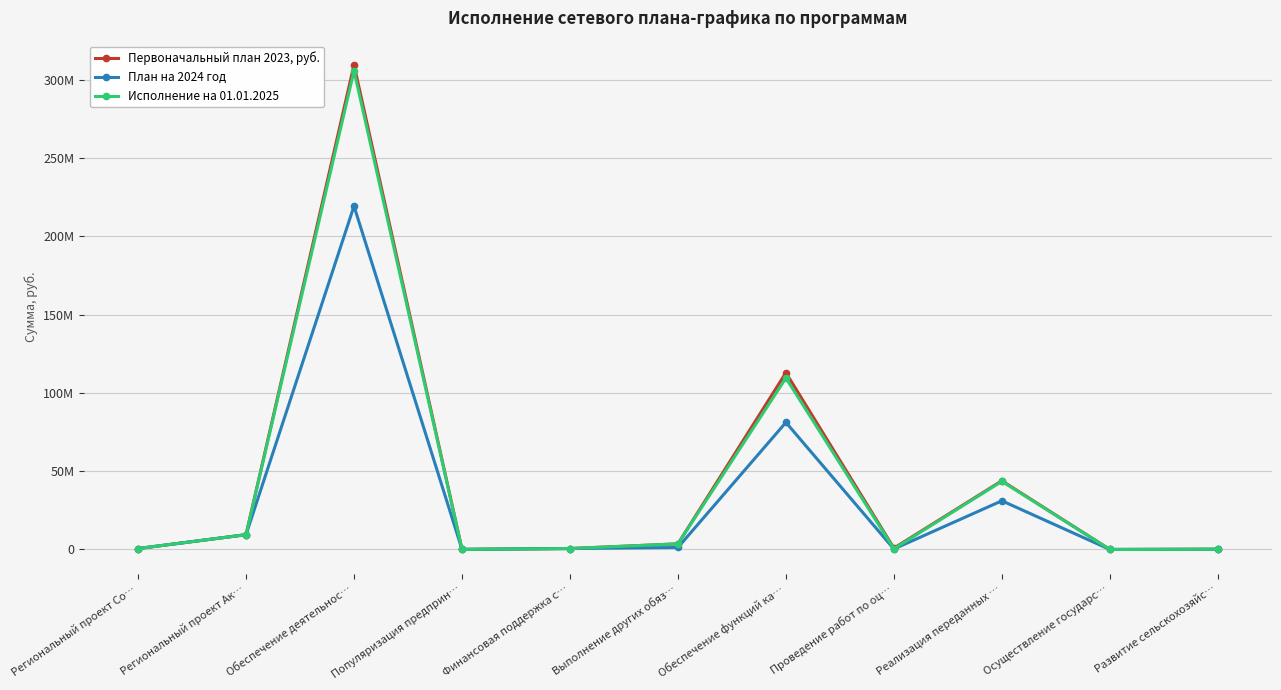

Does the chart have visible grid lines?

Yes